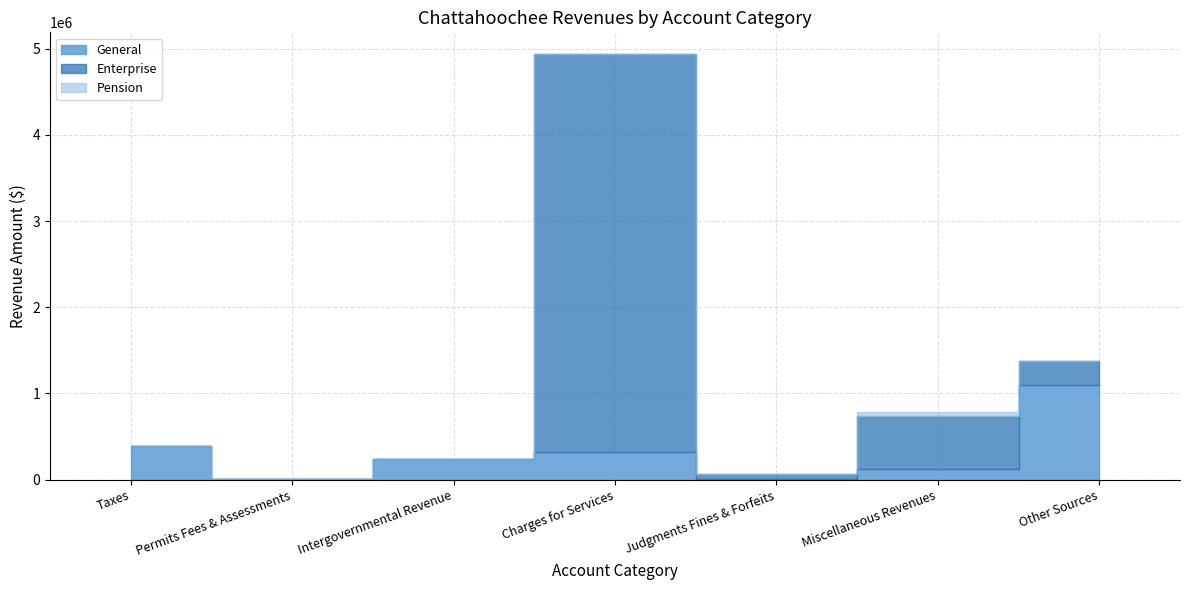

What is the sum of all Account Total values?

7798437